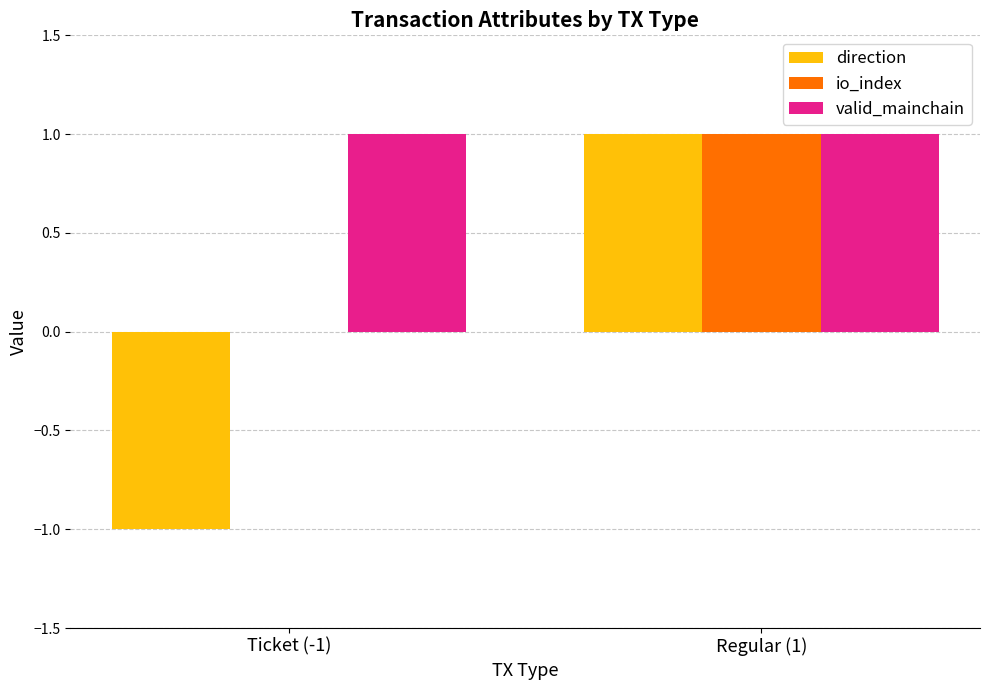

Count the number of categories in the chart.

2